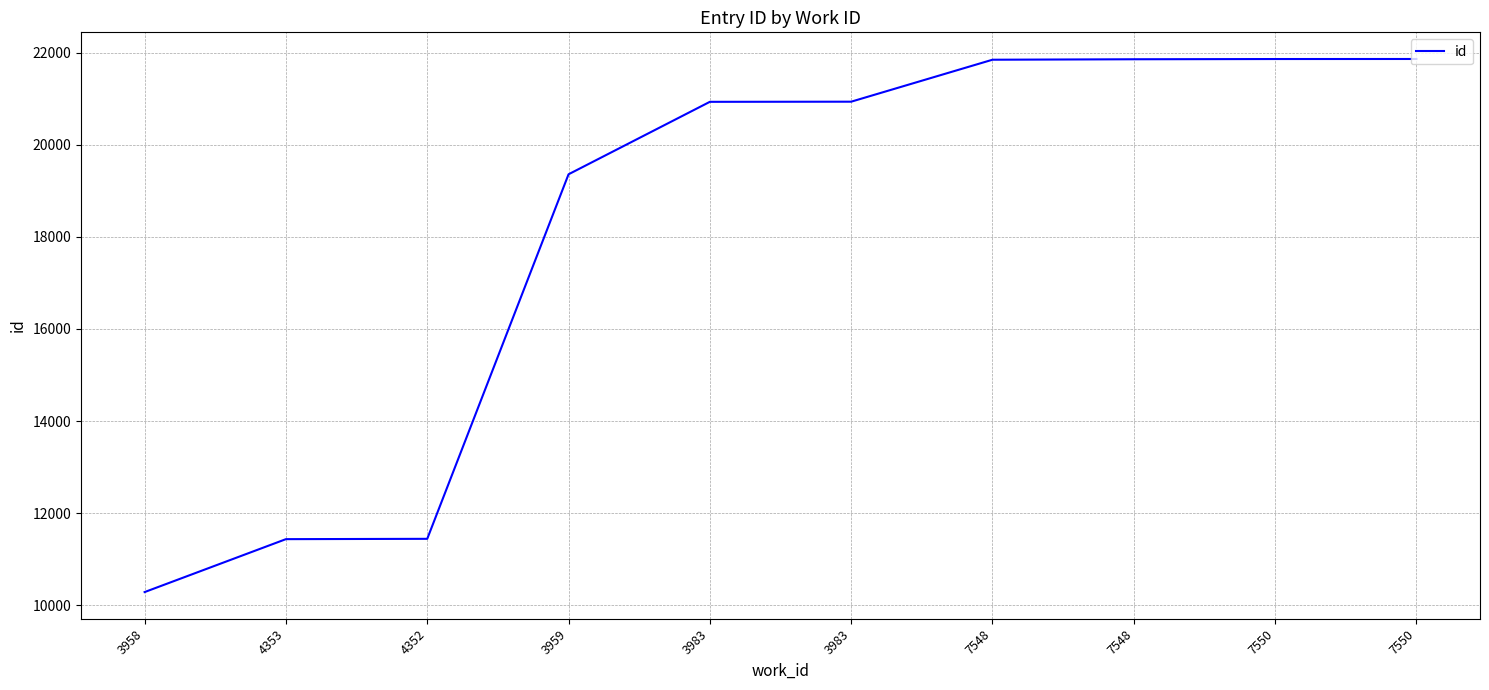

What value does the data have at 7548, to the nearest 50?

21850